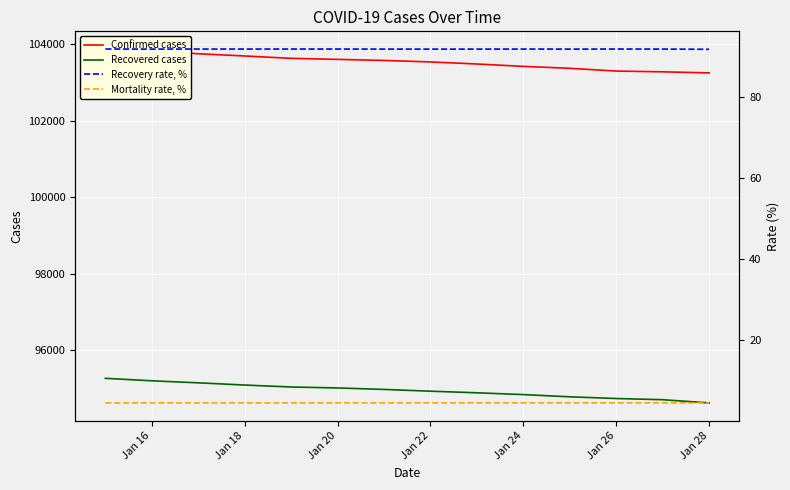

The value of Recovered cases at Jan 18 is 134510. True or false?

False